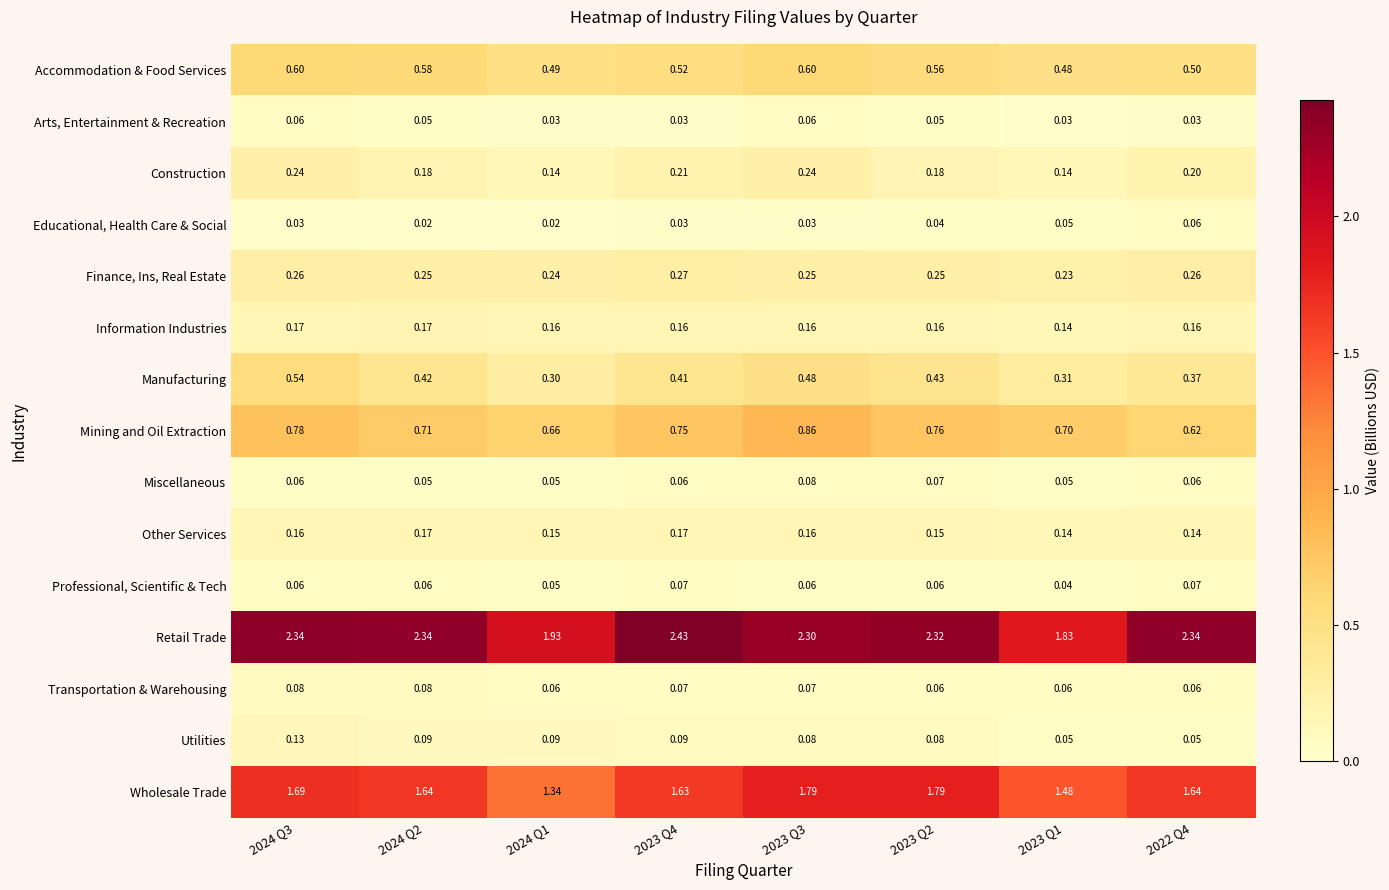

At which category is the sum across all series the highest?

2023 Q3